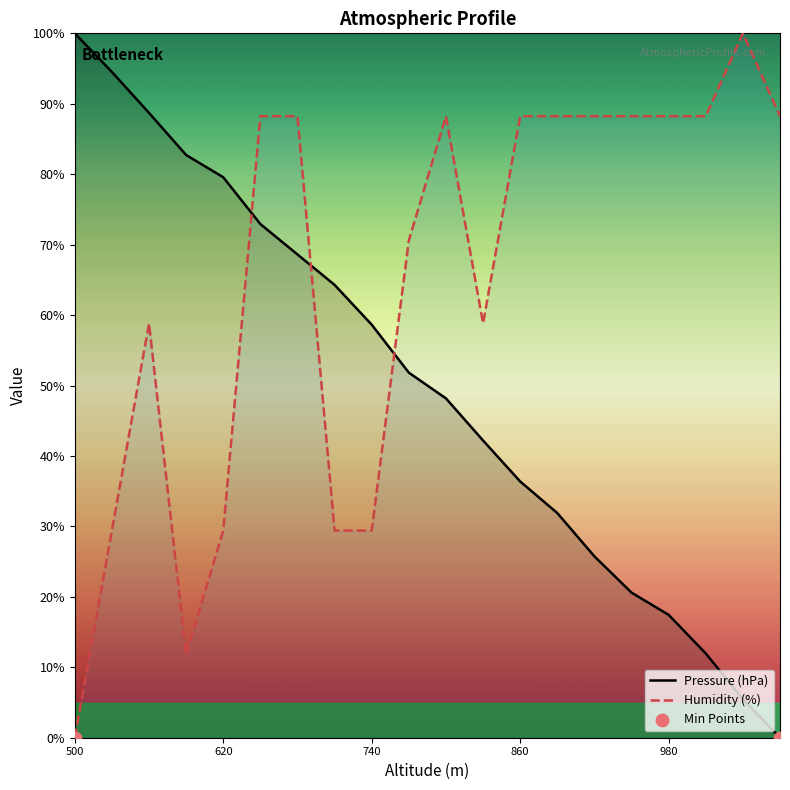

At which category is the sum across all series the highest?

650